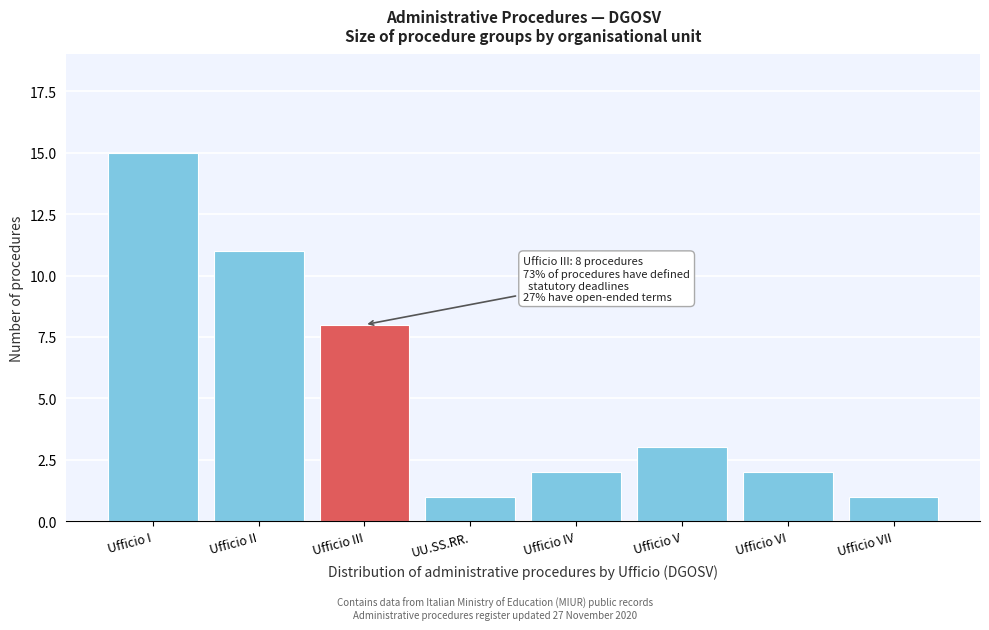

Reading left to right, what are all the values shown in this chart?

Ufficio I=15	Ufficio II=11	Ufficio III=8	UU.SS.RR.=1	Ufficio IV=2	Ufficio V=3	Ufficio VI=2	Ufficio VII=1